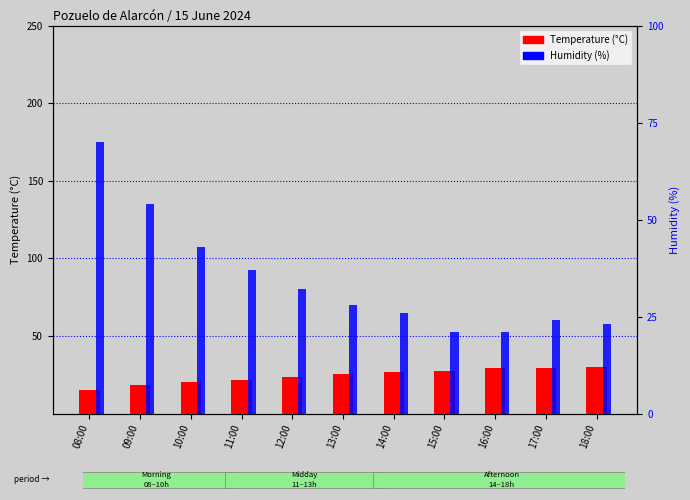

Which category has the lowest value in the Temperature (°C) series?

08:00